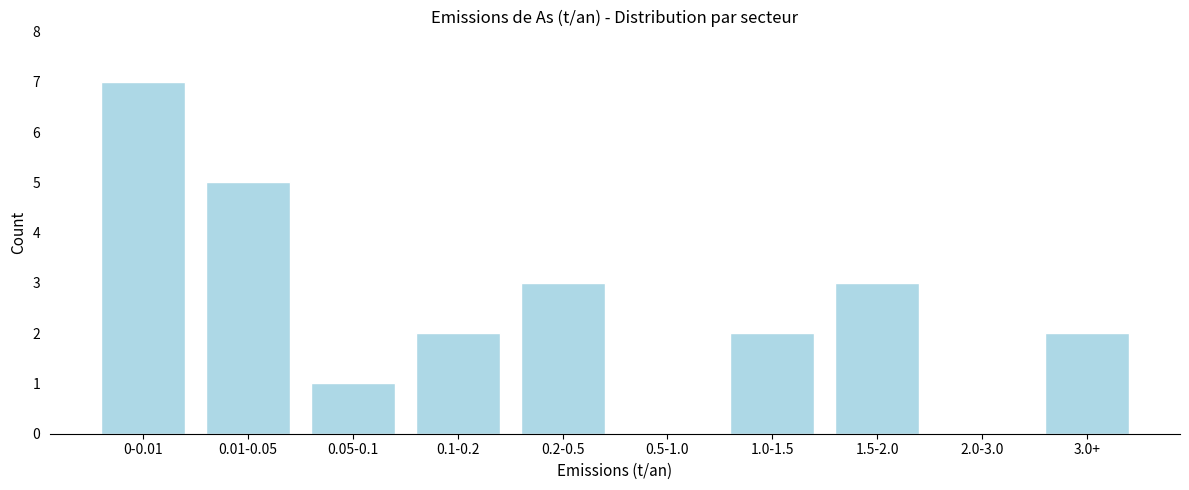

Reading right to left, transcribe all the data shown in this chart.

3.0+=2	2.0-3.0=0	1.5-2.0=3	1.0-1.5=2	0.5-1.0=0	0.2-0.5=3	0.1-0.2=2	0.05-0.1=1	0.01-0.05=5	0-0.01=7